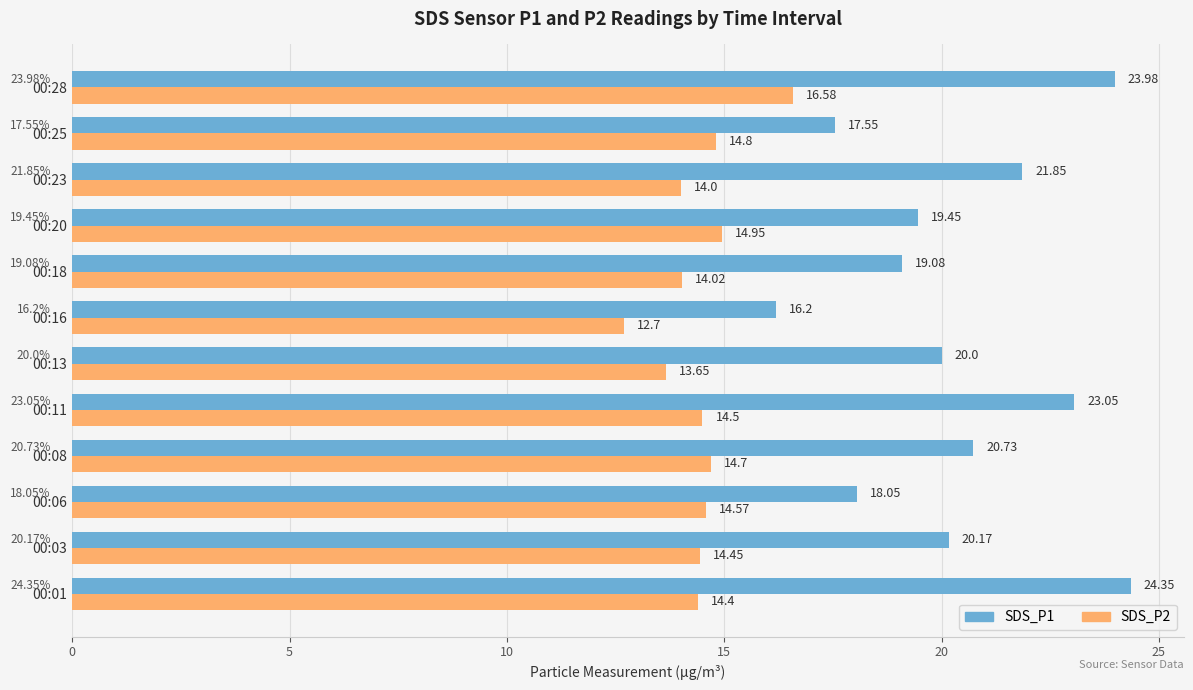

What is the total value across all series at 00:01?

38.8